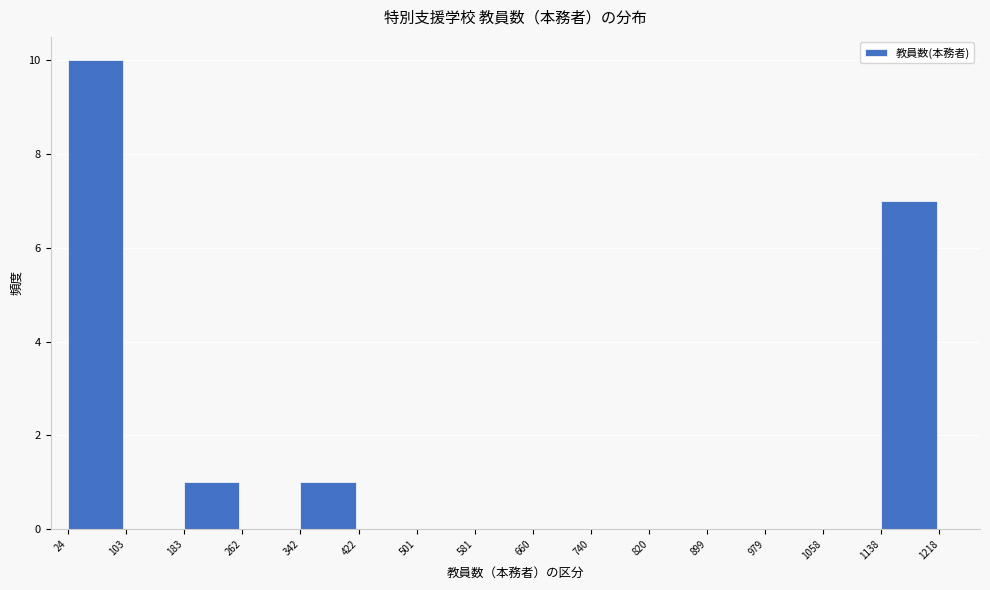

Reading left to right, list every bar in this chart as the range it spans on the x-axis followed by its height. The values are not printed on the chart, so give them approximately, as read against the axis.

24 to 103: 10
103 to 183: 0
183 to 262: 1
262 to 342: 0
342 to 422: 1
422 to 501: 0
501 to 581: 0
581 to 660: 0
660 to 740: 0
740 to 820: 0
820 to 899: 0
899 to 979: 0
979 to 1058: 0
1058 to 1138: 0
1138 to 1218: 7